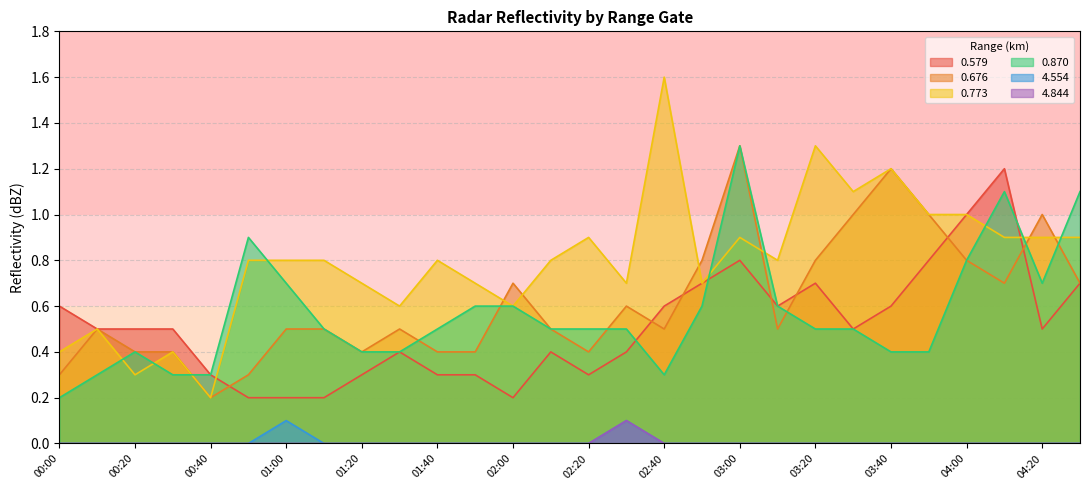

Which category has the highest value in the 4.844 series?

02:30